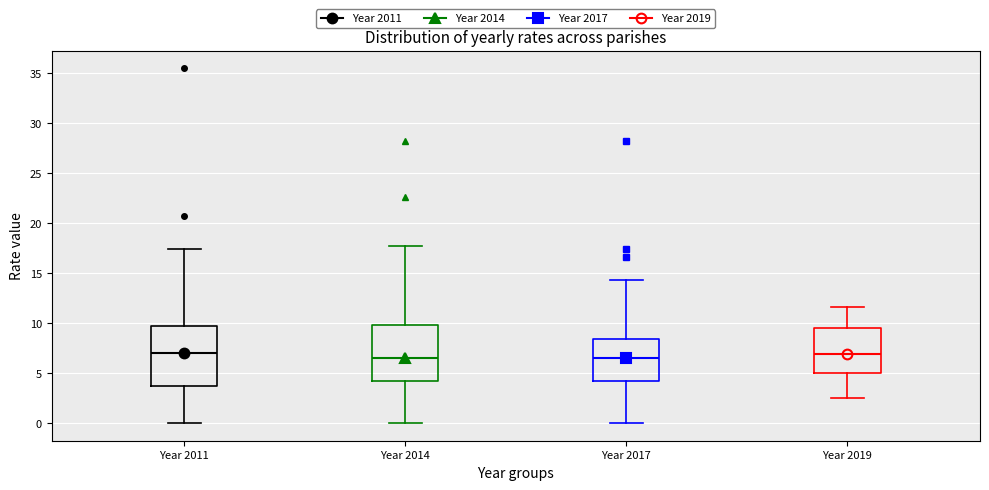

Reading left to right, transcribe this box plot: for each box, give where its median line is, the range the box spans, and where its two whiskers end, as read against the y-axis. The values are not printed on the chart, so give them approximately, as read against the axis.

Year 2011: median 7.0, box 3.5 to 9.5, whiskers 0.0 to 17.5
Year 2014: median 6.5, box 4.0 to 10.0, whiskers 0.0 to 17.5
Year 2017: median 6.5, box 4.0 to 8.5, whiskers 0.0 to 14.5
Year 2019: median 7.0, box 5.0 to 9.5, whiskers 2.5 to 11.5